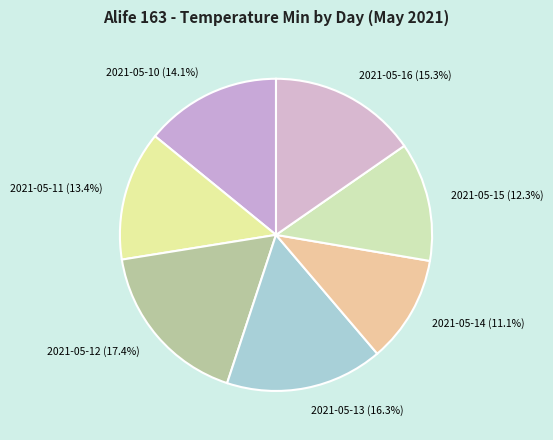

True or false: 2021-05-14 accounts for 11% of the total.

True